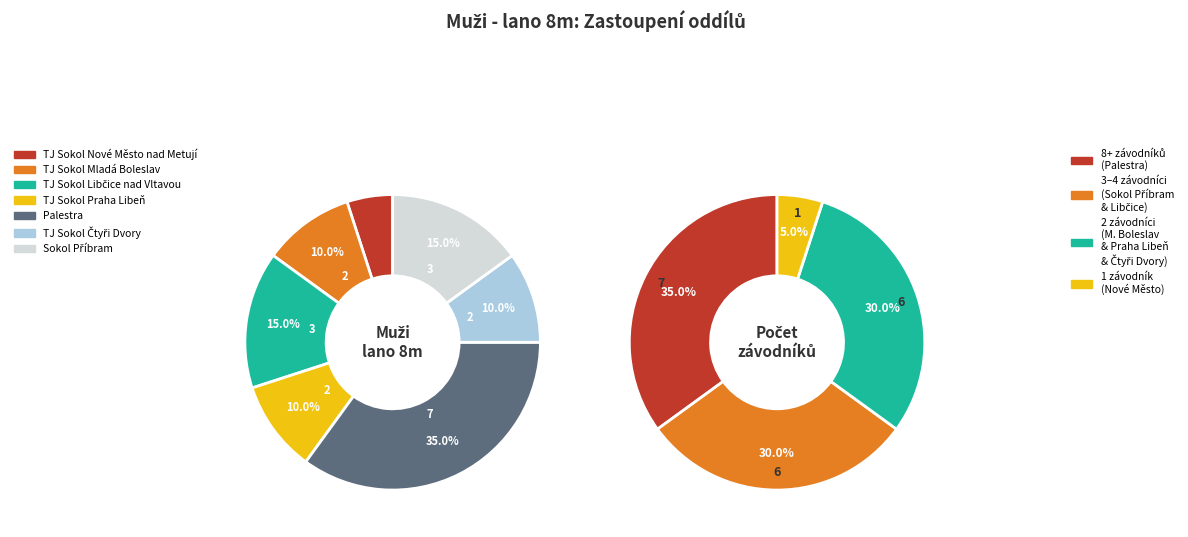

Which slice is the largest?

Palestra